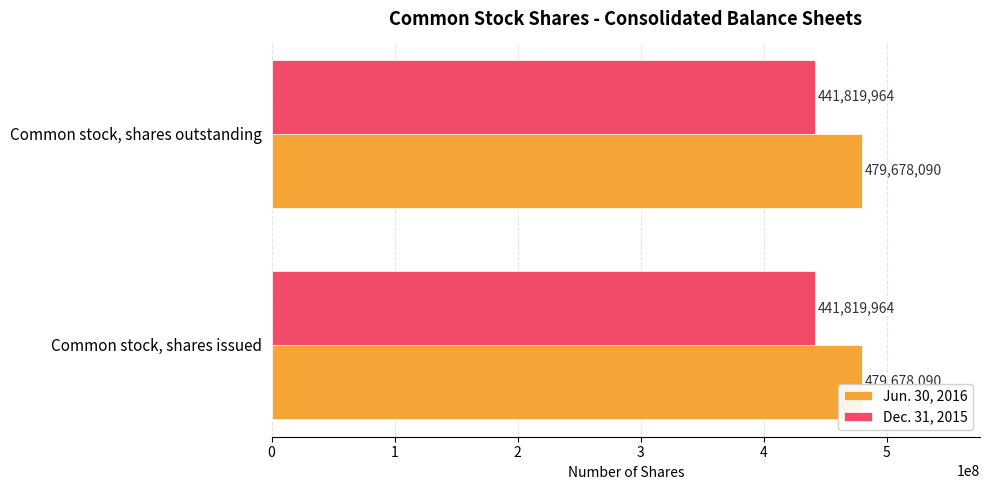

How many categories are shown in the chart?

2